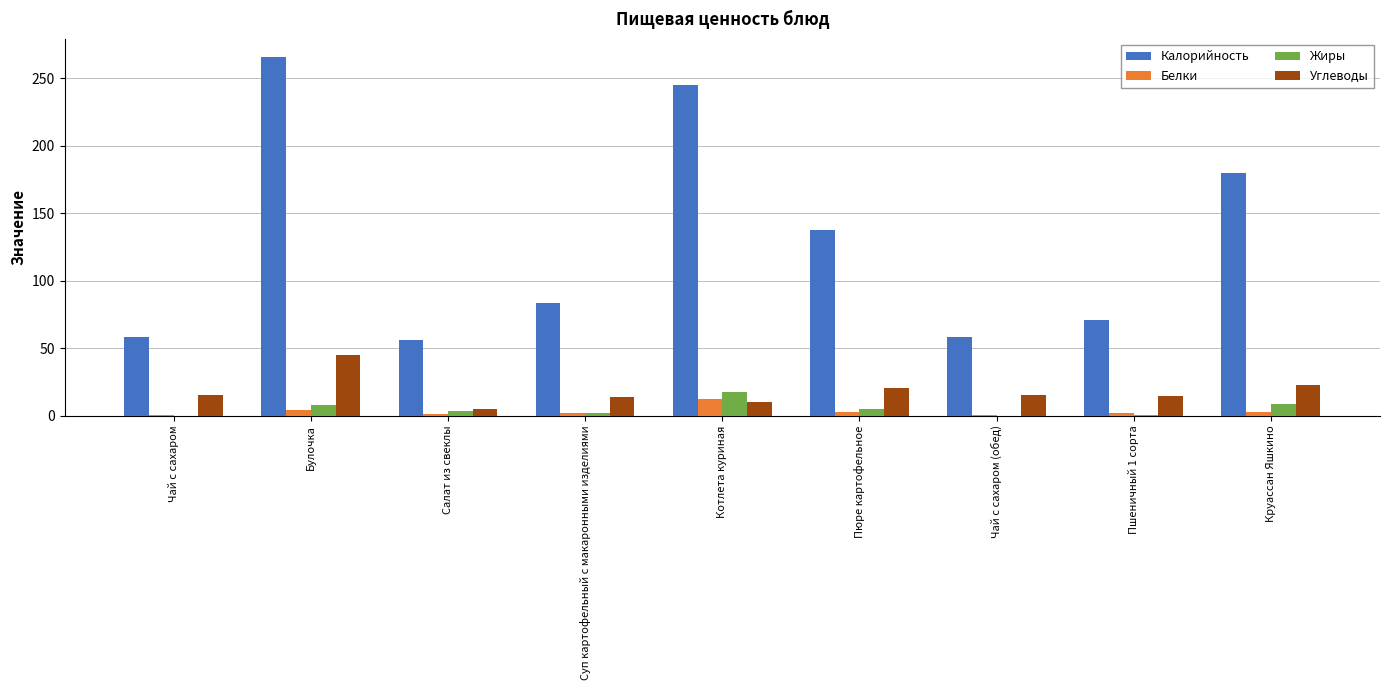

What is the sum of all Калорийность values?

1155.1